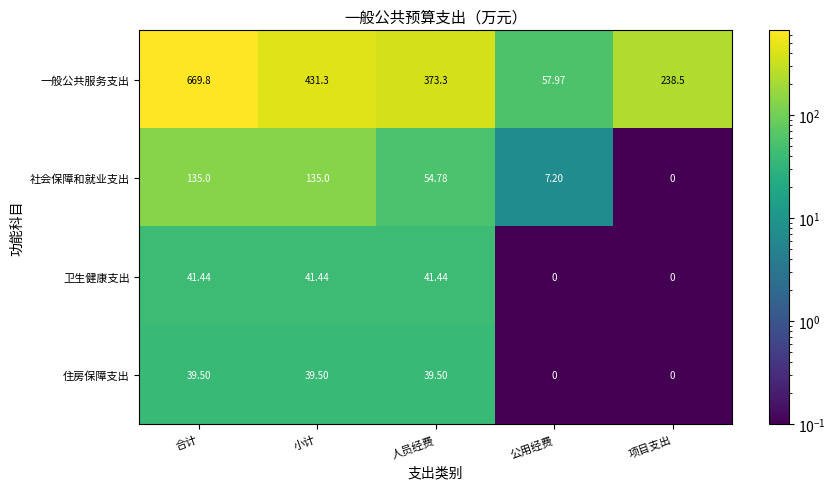

Rank the series by their maximum value, from highest to lowest.

一般公共服务支出, 社会保障和就业支出, 卫生健康支出, 住房保障支出